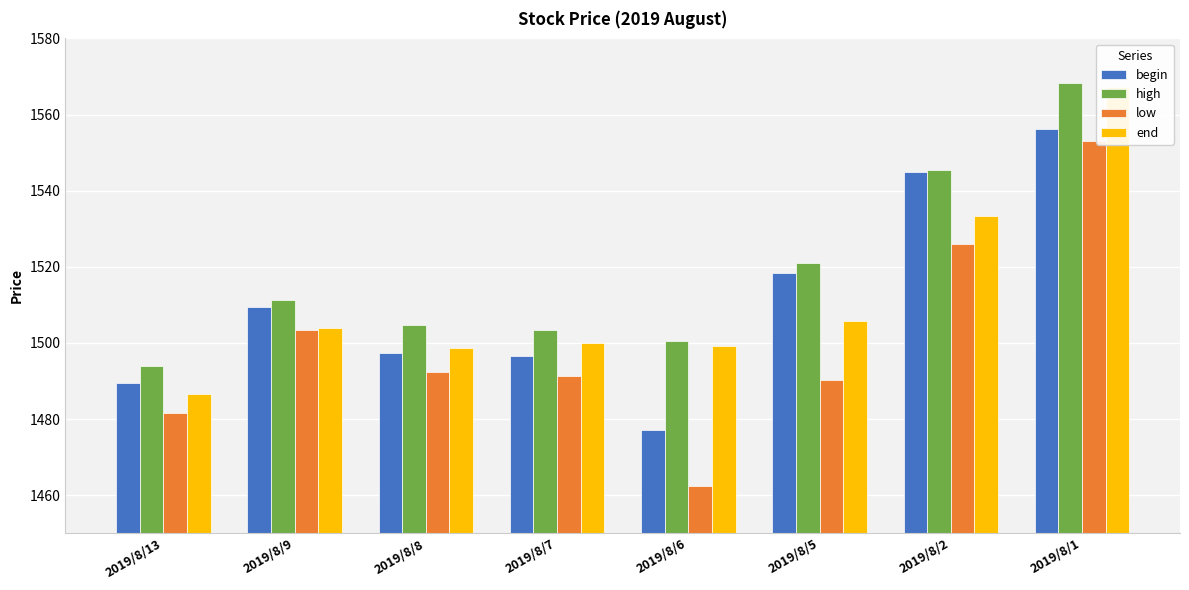

What is the lowest value of the end series?

1486.6